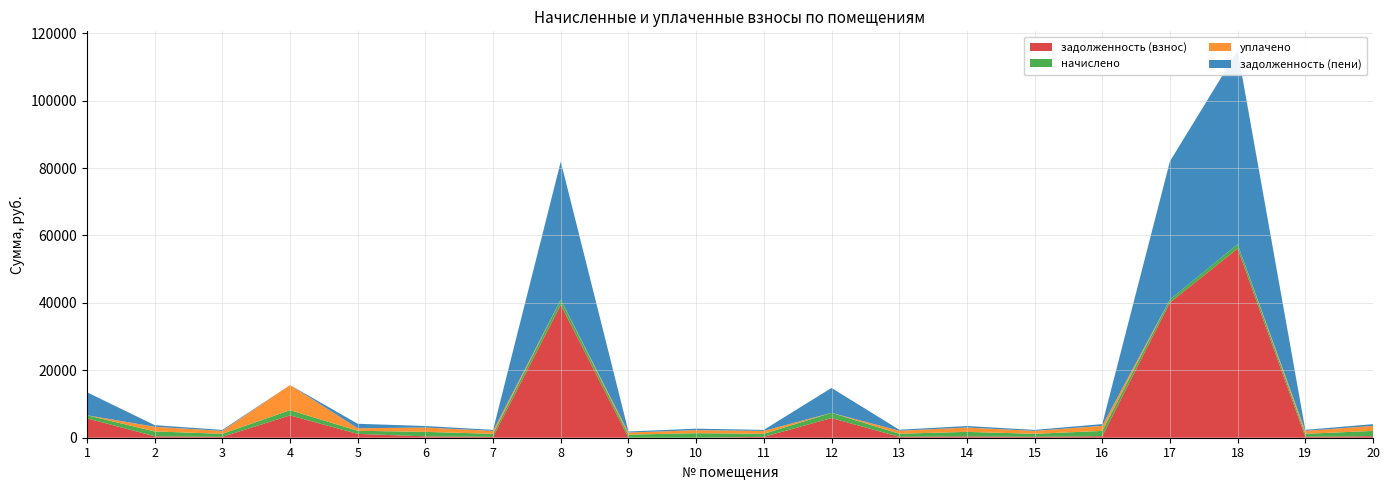

Reading right to left, what are all the values shown in this chart?

задолженность (взнос): 20=466.5	19=269.9	18=56113.1	17=40080.5	16=468.0	15=269.1	14=401.7	13=275.2	12=5837.3	11=269.9	10=0.0	9=0.0	8=39418.7	7=269.9	6=402.5	5=1141.7	4=6620.0	3=269.1	2=432.5	1=5753.5
начислено: 20=1548.2	19=895.6	18=1289.7	17=921.2	16=1553.3	15=893.1	14=1333.2	13=913.6	12=1545.6	11=895.6	10=1343.5	9=923.8	8=1545.6	7=895.6	6=1335.8	5=918.7	4=1548.2	3=893.1	2=1435.6	1=916.1
уплачено: 20=1498.6	19=867.0	18=0.0	17=0.0	16=1503.5	15=864.5	14=1290.5	13=884.3	12=0.0	11=867.0	10=895.7	9=615.9	8=0.0	7=867.0	6=1293.0	5=742.6	4=7454.2	3=864.5	2=1389.6	1=0.0
задолженность (пени): 20=516.1	19=298.6	18=57402.8	17=41001.8	16=517.8	15=297.7	14=444.4	13=304.5	12=7382.9	11=298.6	10=447.8	9=307.9	8=40964.3	7=298.6	6=445.3	5=1335.2	4=0.0	3=297.7	2=478.5	1=6817.4